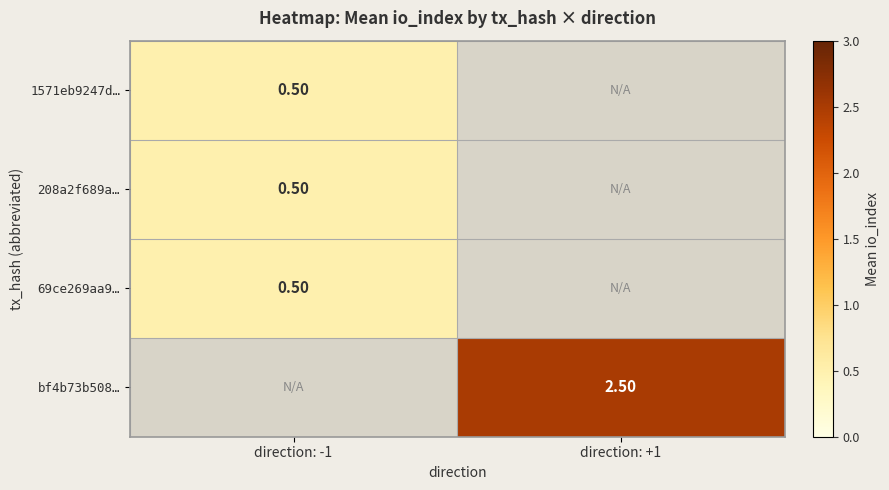

Which category has the highest value in the 1571eb9247d… series?

direction: -1